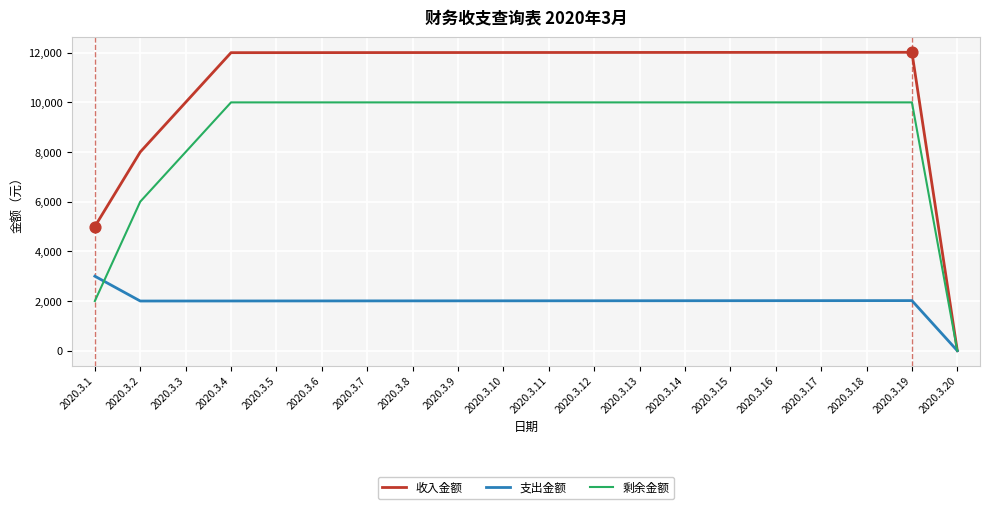

Is the value of 支出金额 at 2020.3.6 greater than the value of 收入金额 at 2020.3.18?

No